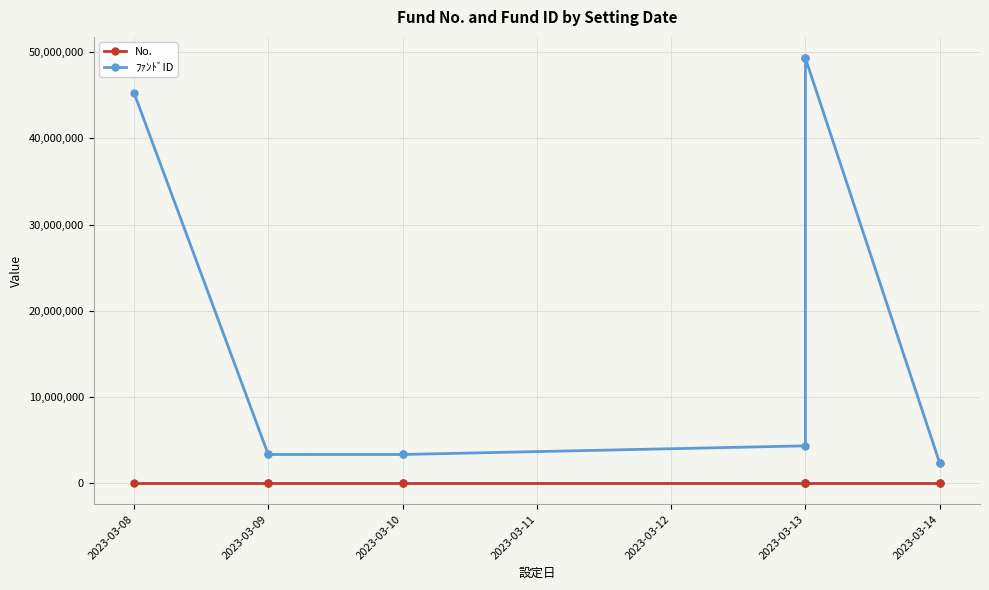

What is the sum of all ﾌｧﾝﾄﾞID values?

166125330